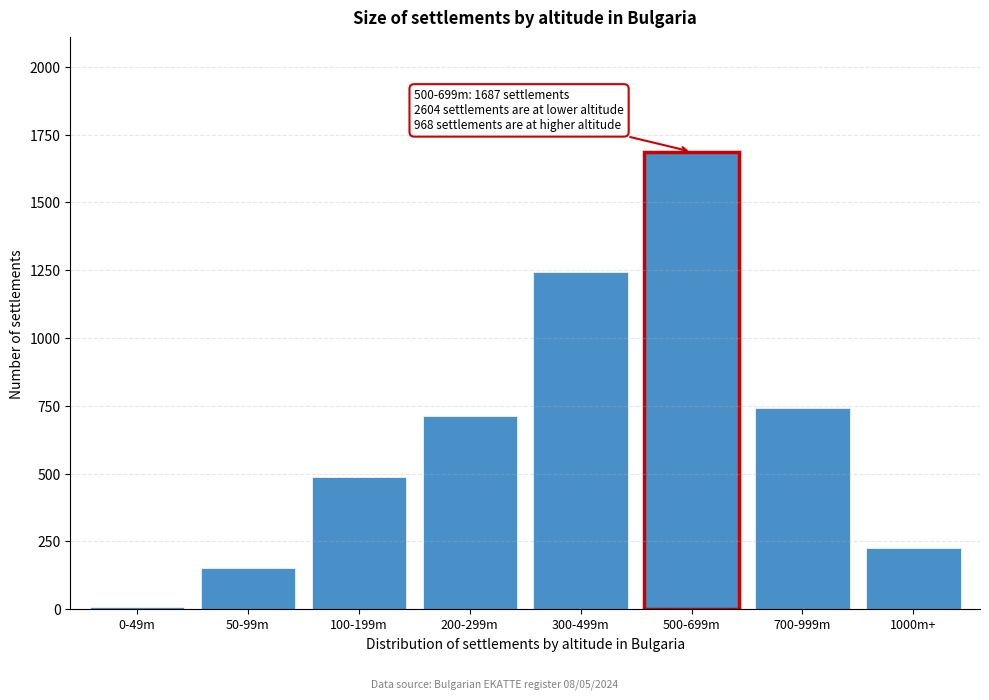

Reading left to right, extract all data points from this chart.

8	152	489	712	1243	1687	743	225